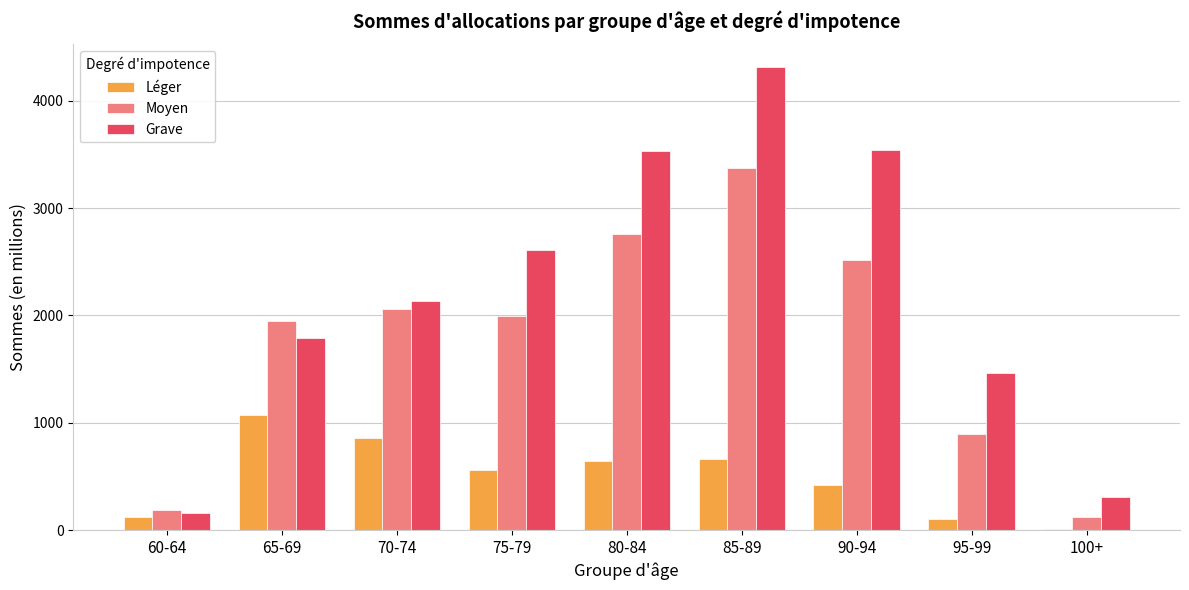

Which series changed the most between 85-89 and 95-99?

Grave